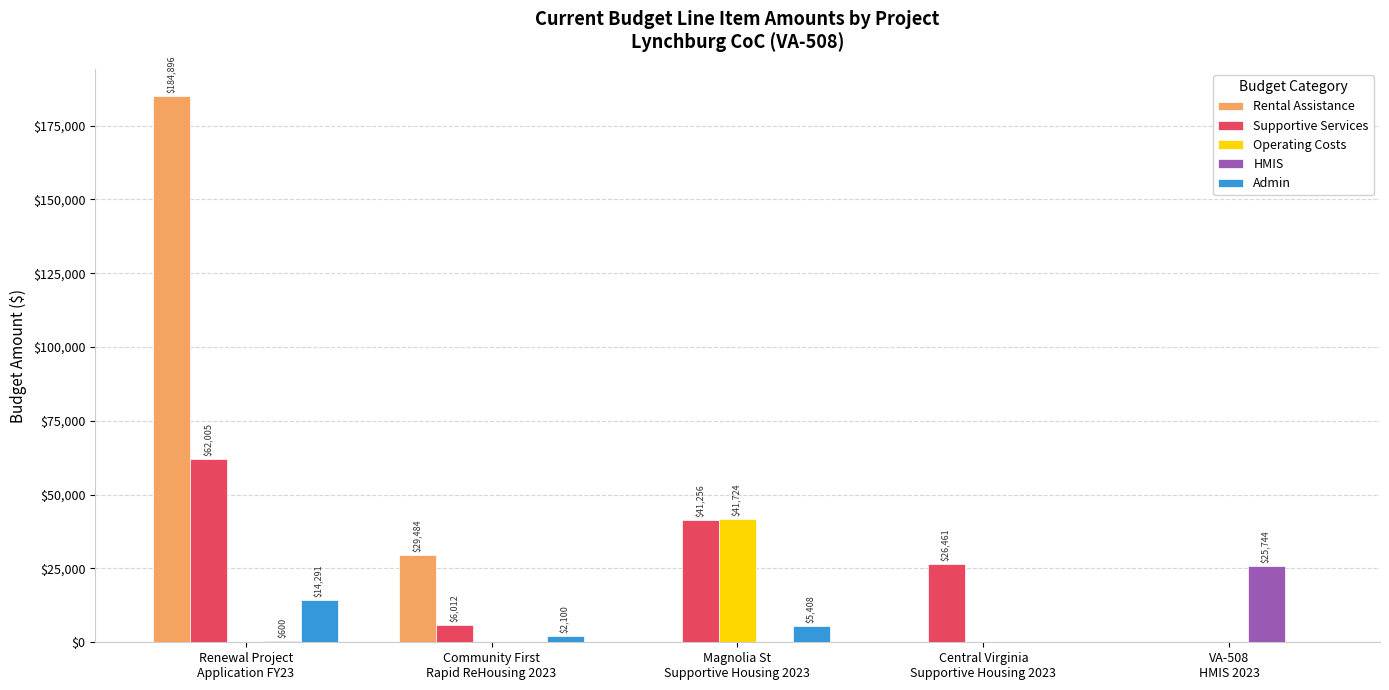

True or false: Operating Costs has a value of -13949 at Renewal Project
Application FY23.

False